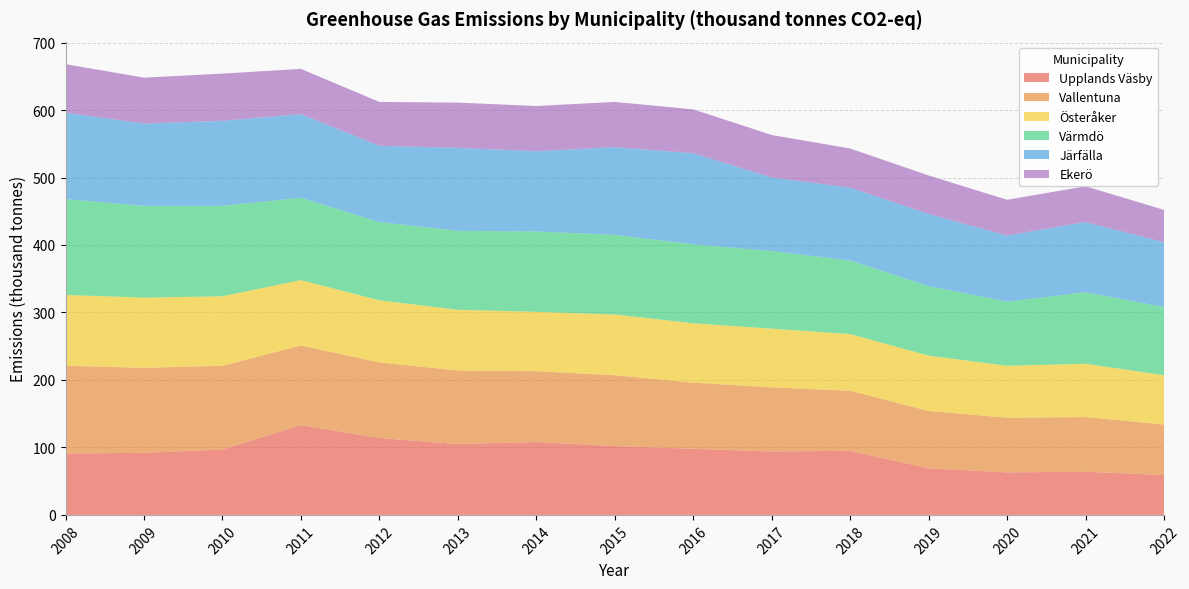

Reading left to right, list all the values displayed in this chart.

Upplands Väsby: 91	92	97	133	114	105	108	102	98	94	95	69	63	64	59
Vallentuna: 130	126	124	118	112	109	105	105	98	95	89	85	81	81	75
Österåker: 105	104	103	97	92	90	88	90	88	87	84	82	77	79	73
Värmdö: 142	136	134	122	116	117	119	118	117	115	109	103	95	106	101
Järfälla: 128	122	126	124	113	123	119	130	135	109	108	107	98	104	96
Ekerö: 72	68	70	67	65	67	67	67	65	63	58	57	53	53	48